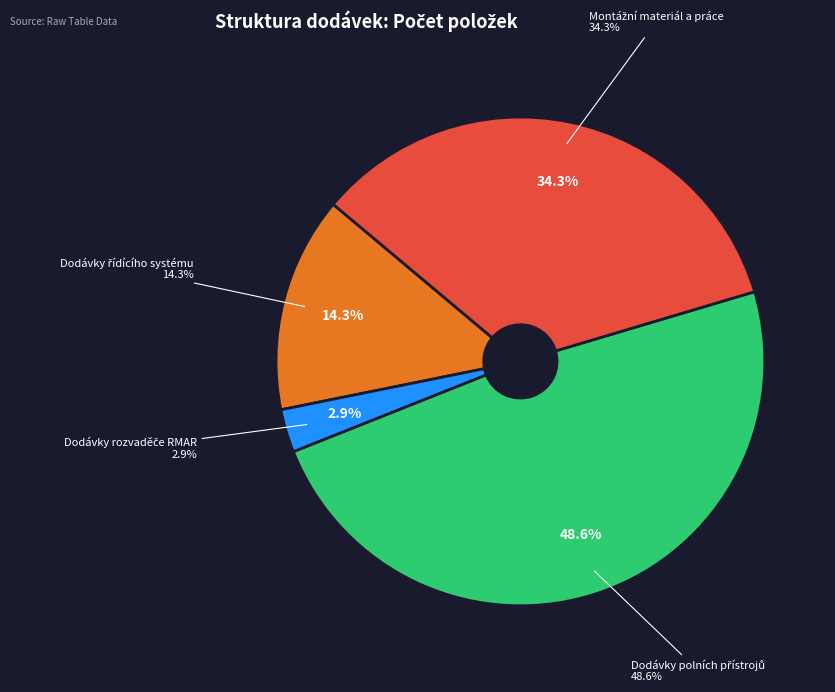

To the nearest percent, what is the difference between the Dodávky řídícího systému and Dodávky rozvaděče RMAR slice percentages?

11%